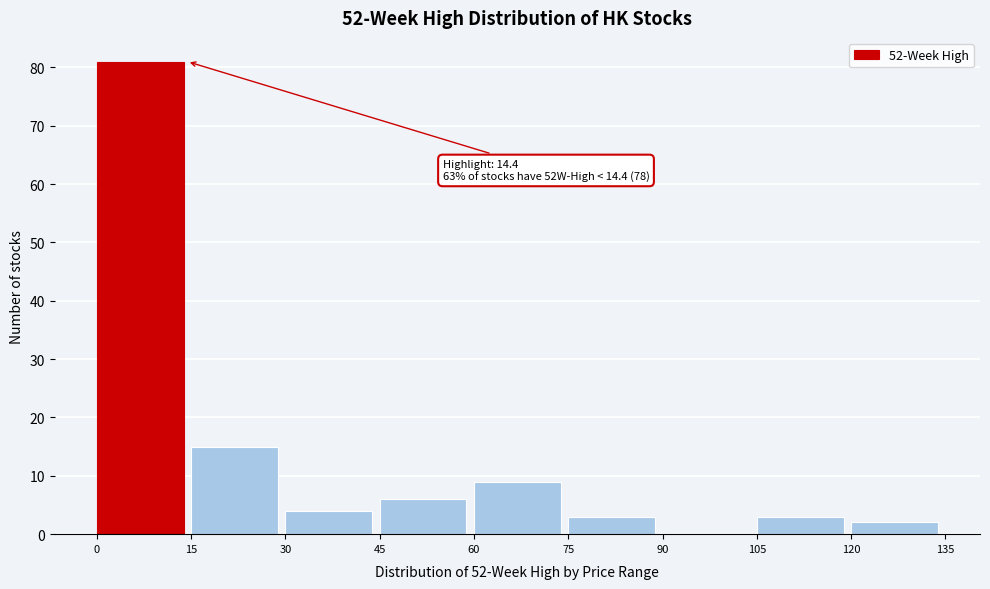

Over which range of the x-axis is the bar tallest?

0 to 15